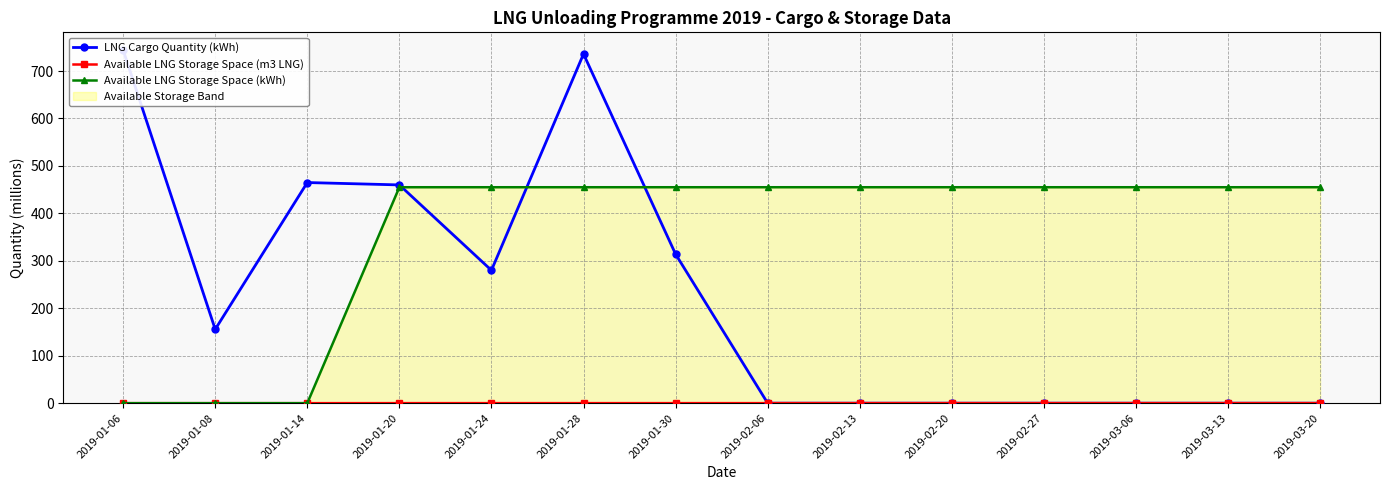

At which label is LNG Cargo Quantity (kWh) closest to 372?

2019-01-30